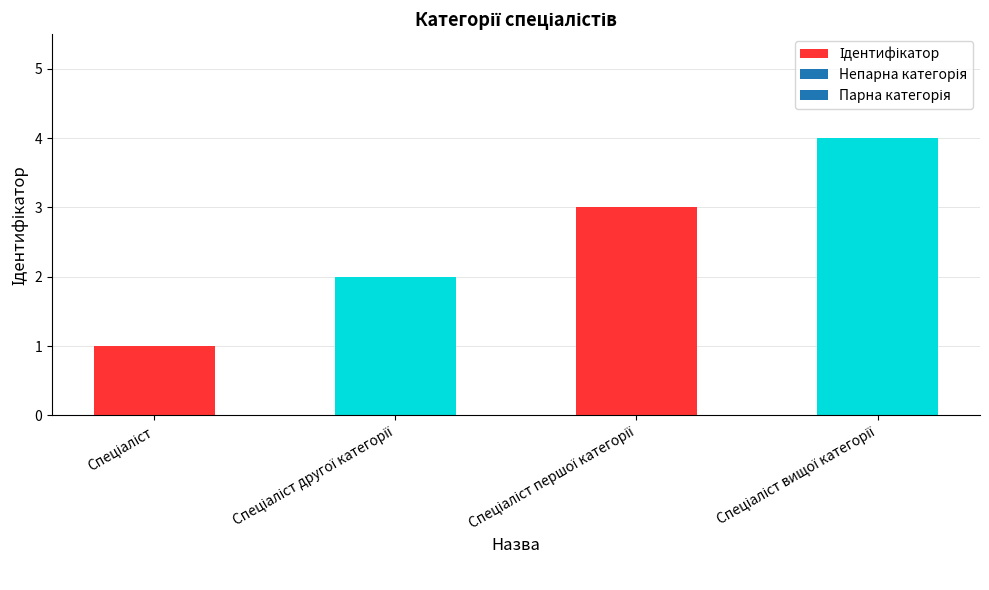

What is the sum of all values?

10